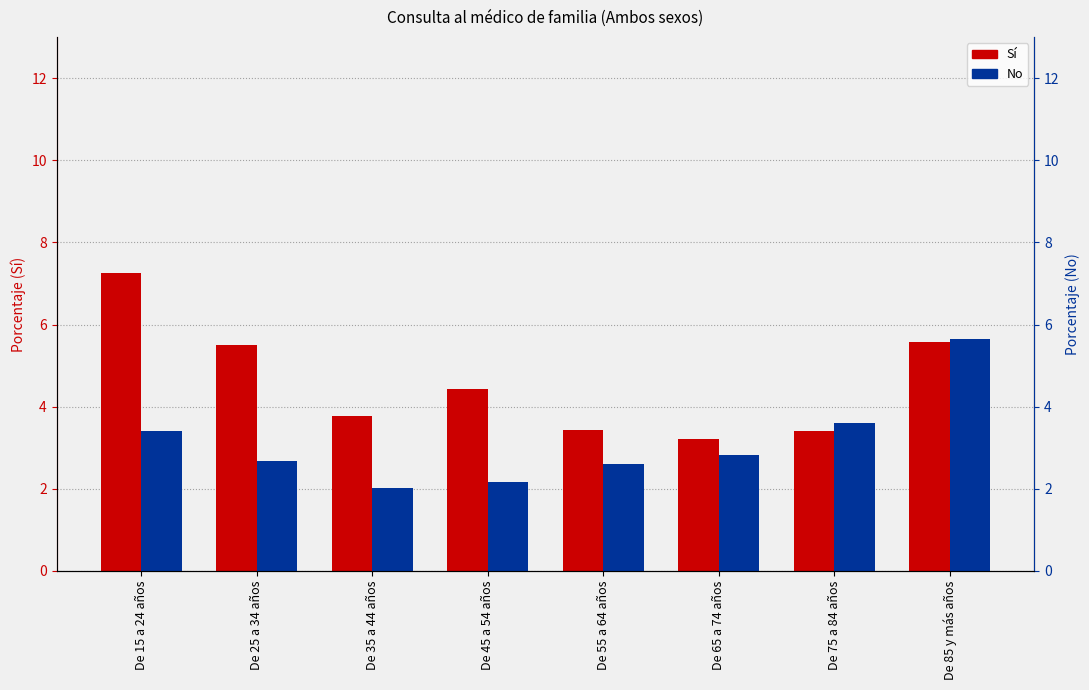

True or false: Sí has a value of 4.2 at De 15 a 24 años.

False